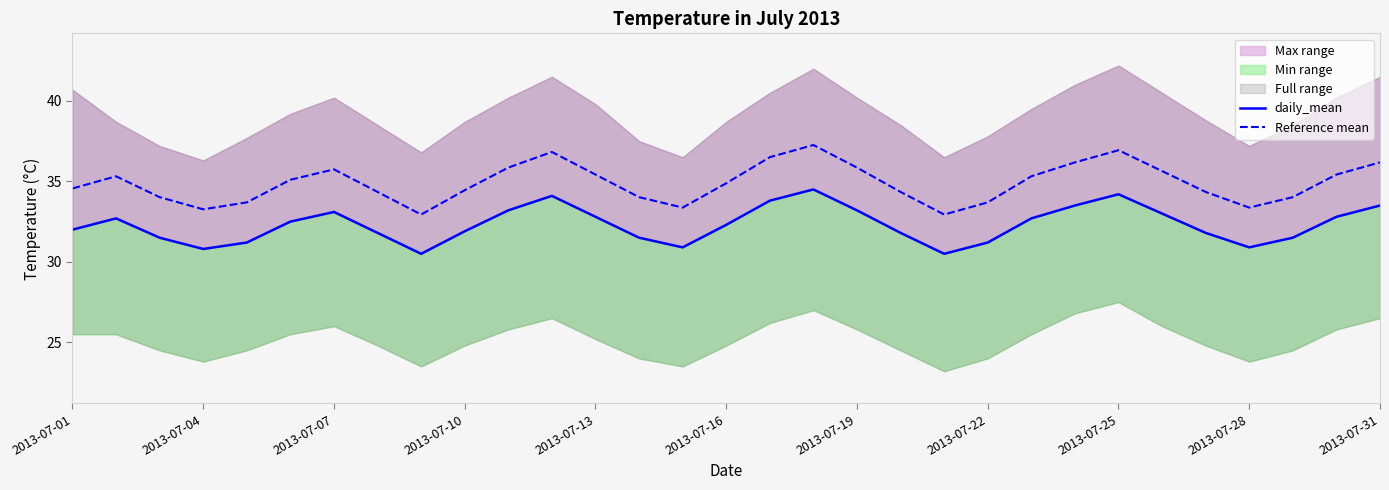

True or false: Reference mean has a value of 12.0 at 2013-07-28.

False